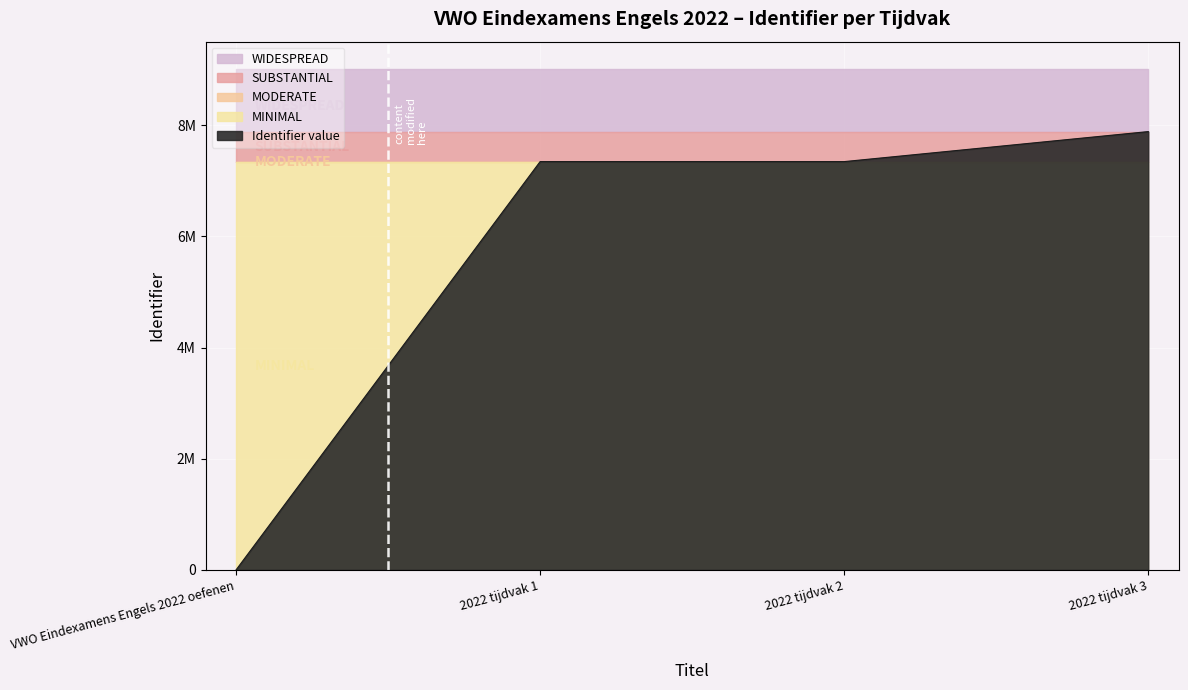

At which label does the data first exceed 7343063?

2022 tijdvak 3